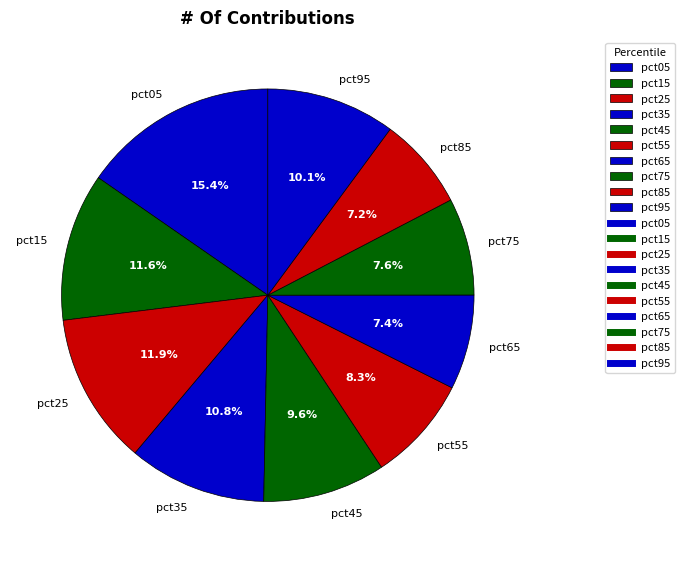

Is there a majority slice in this chart?

No